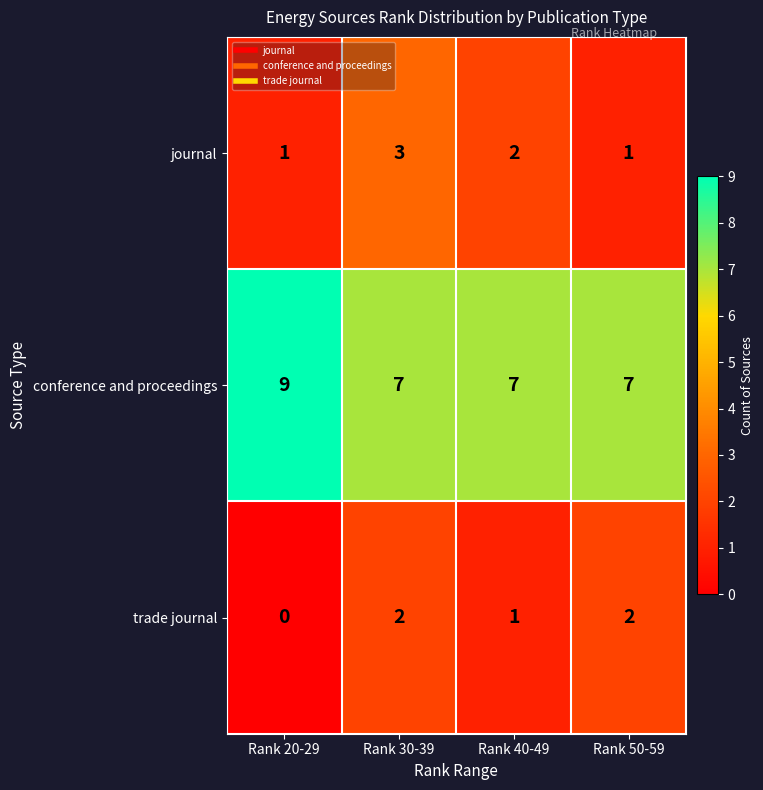

Where is journal nearest to the value 2?

Rank 40-49